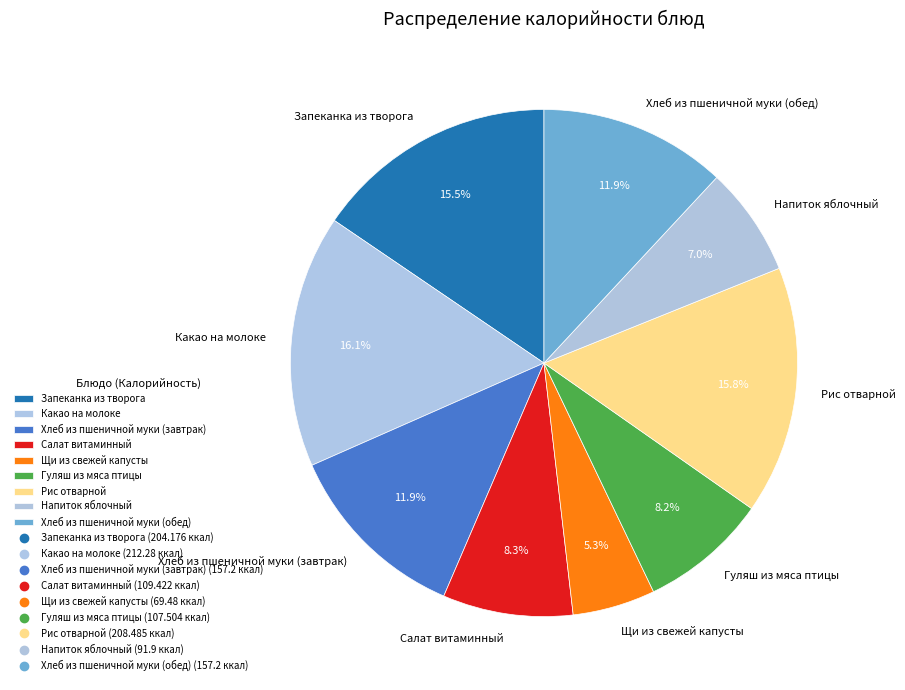

Is there any slice that represents more than half of the pie?

No